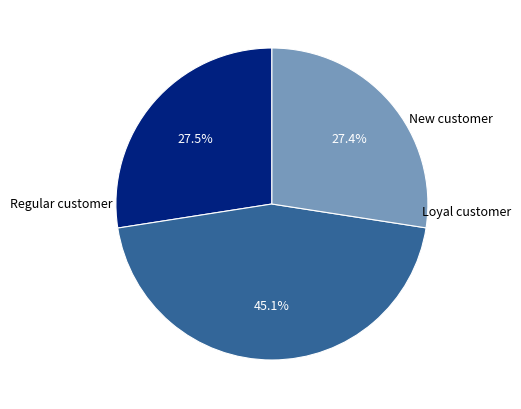

Is there any slice that represents more than half of the pie?

No